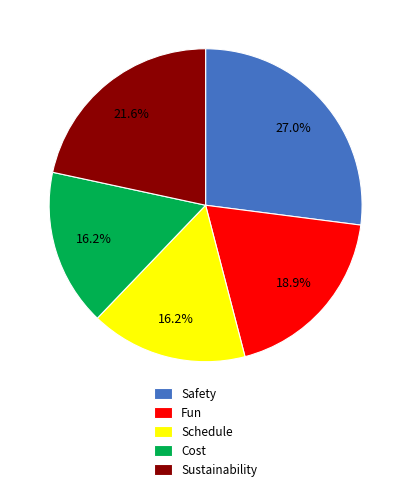

The Safety slice represents 27% of the pie. True or false?

True